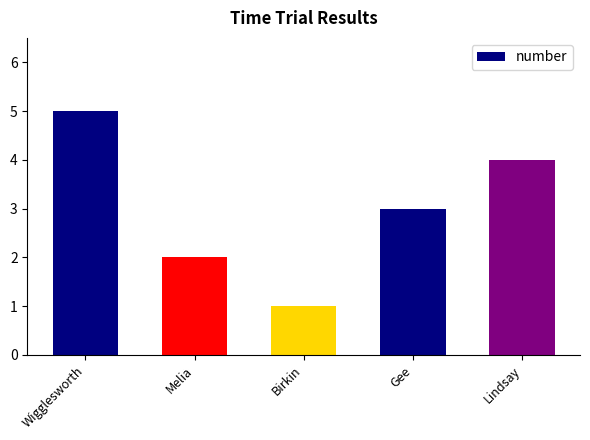

What is the greatest value displayed?

5